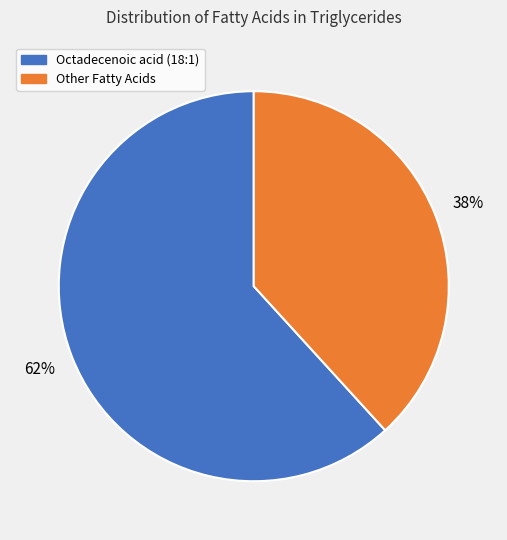

How many slices are in this pie chart?

2